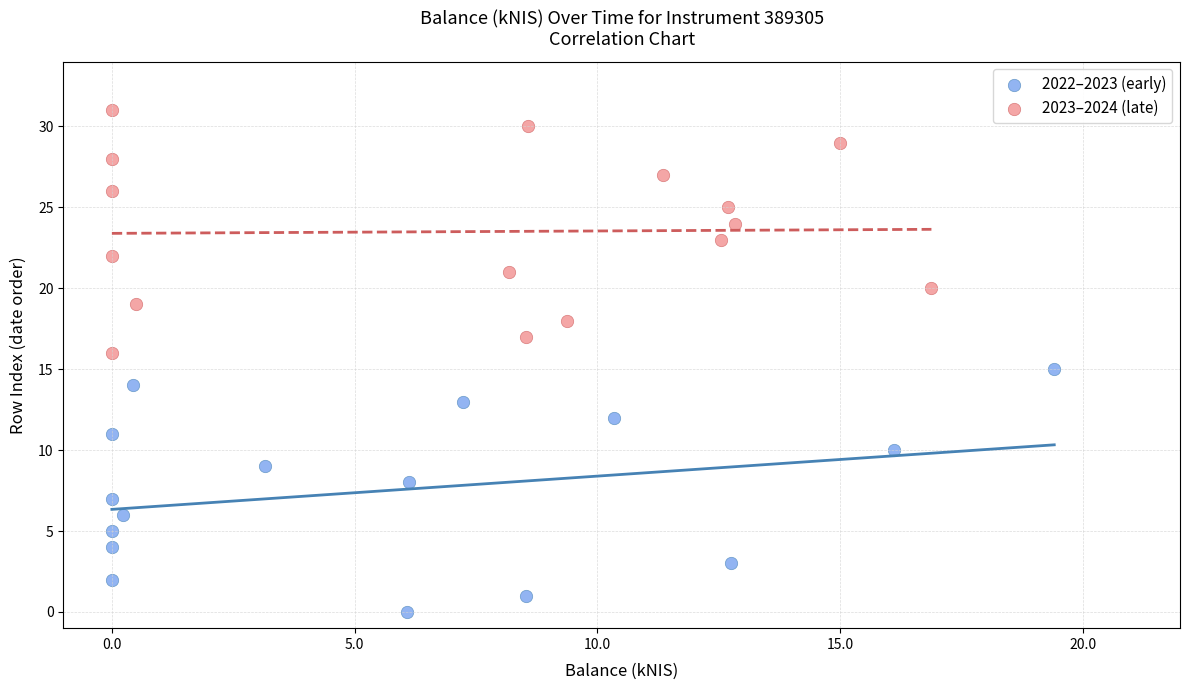

Which series reaches the minimum Y coordinate?

2022–2023 (early)